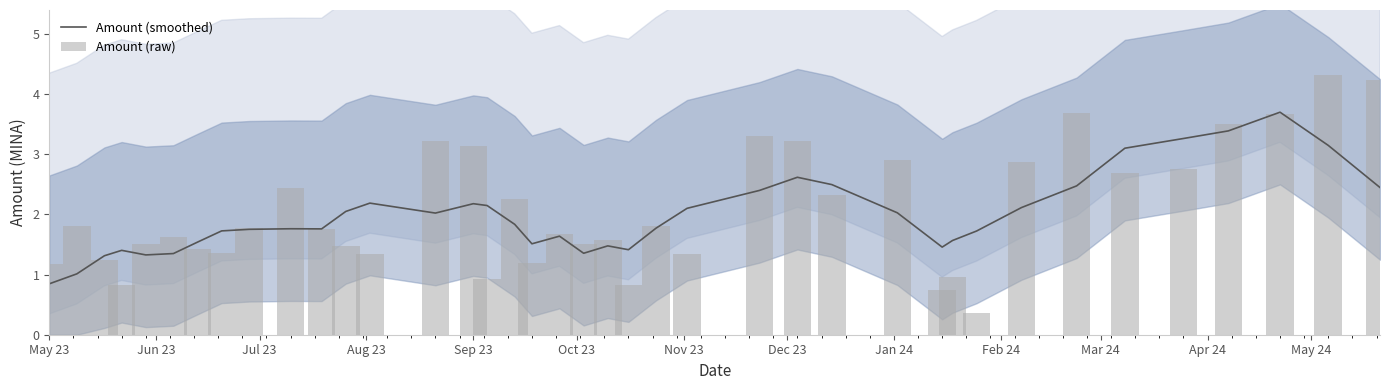

Which series has the largest range (max minus min)?

Amount (raw)